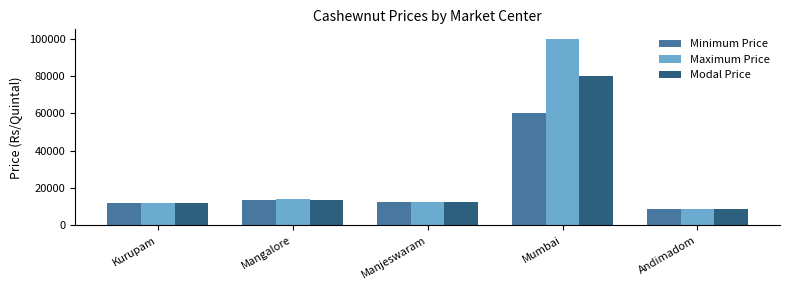

At which label does Modal Price reach its minimum?

Andimadom